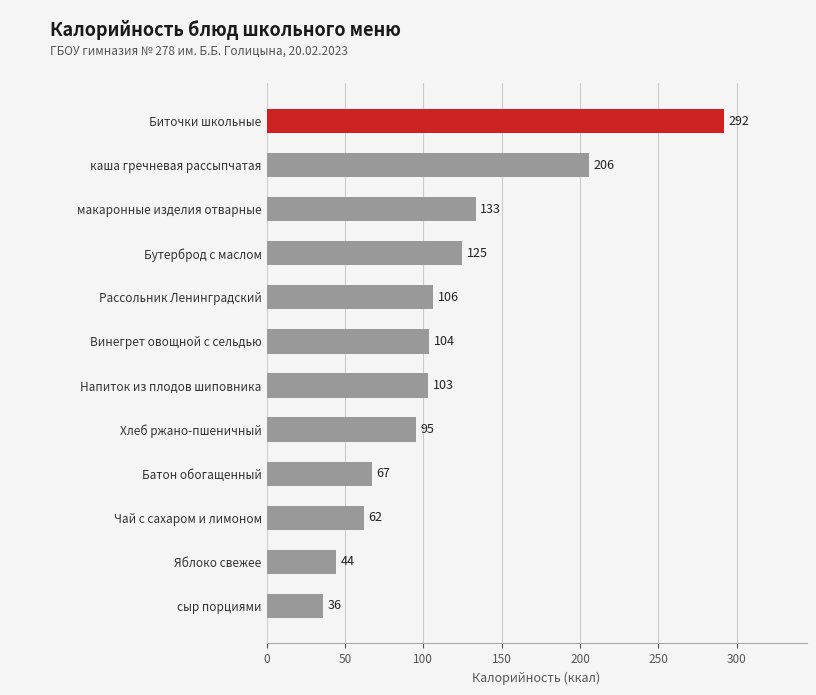

What is the difference between the maximum and minimum values?

256.0